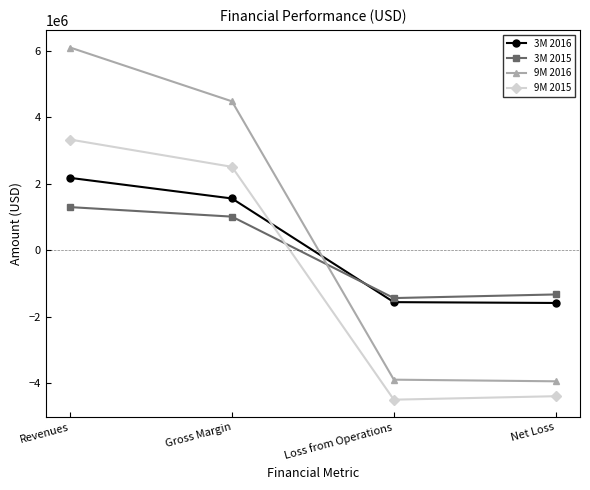

How many positive values does the 3M 2015 series have?

2